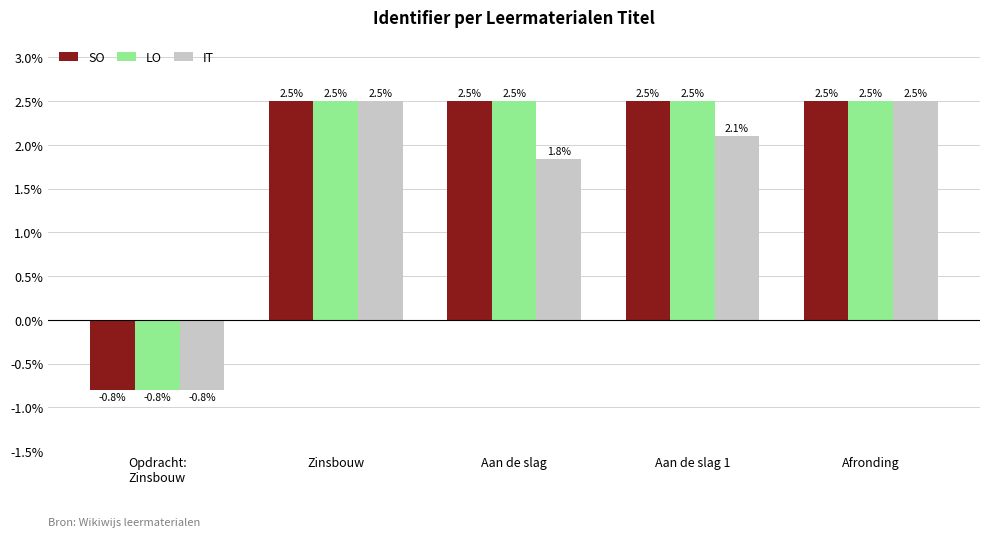

Where does the IT series first go above 2?

Zinsbouw